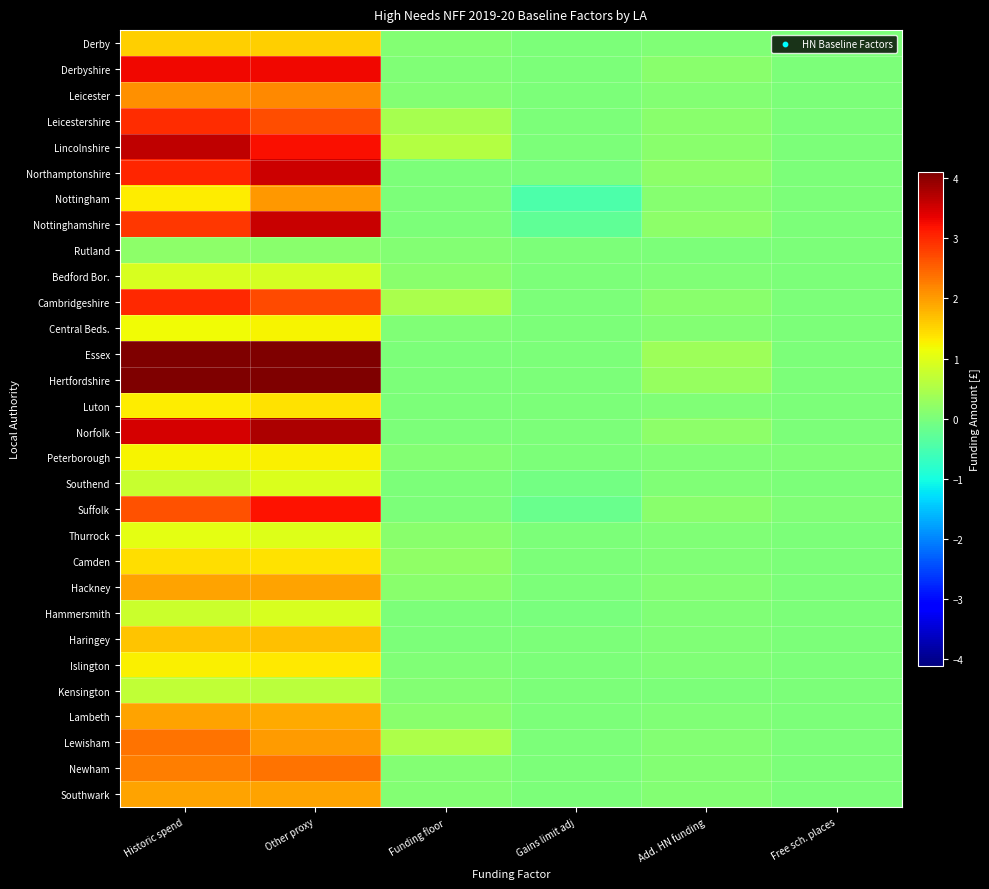

At which category is the sum across all series the highest?

Other proxy